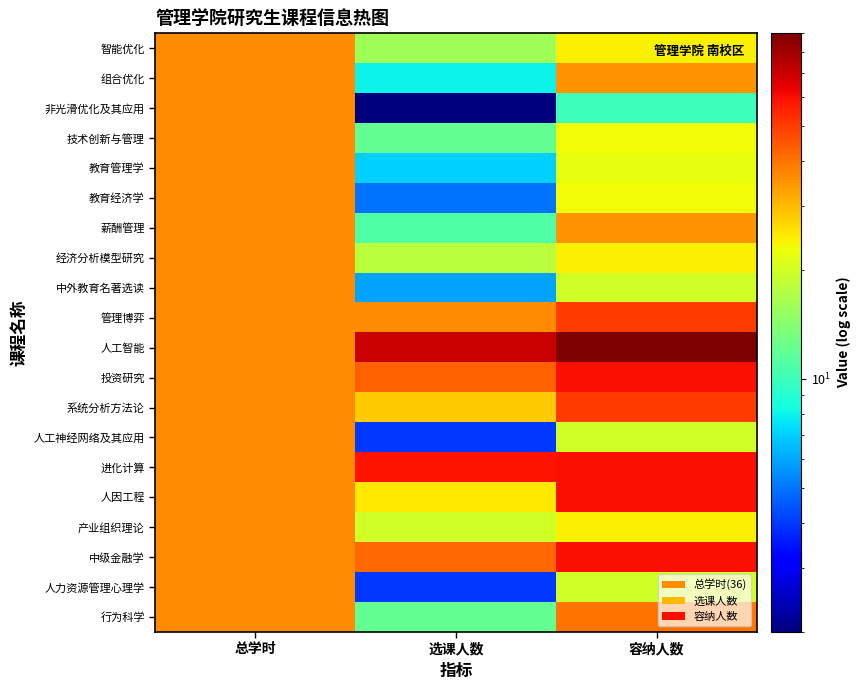

Reading left to right, transcribe all the data shown in this chart.

智能优化: 总学时=36	选课人数=16	容纳人数=24
组合优化: 总学时=36	选课人数=8	容纳人数=35
非光滑优化及其应用: 总学时=36	选课人数=2	容纳人数=10
技术创新与管理: 总学时=36	选课人数=12	容纳人数=23
教育管理学: 总学时=36	选课人数=7	容纳人数=22
教育经济学: 总学时=36	选课人数=5	容纳人数=23
薪酬管理: 总学时=36	选课人数=11	容纳人数=35
经济分析模型研究: 总学时=36	选课人数=18	容纳人数=24
中外教育名著选读: 总学时=36	选课人数=6	容纳人数=20
管理博弈: 总学时=36	选课人数=36	容纳人数=50
人工智能: 总学时=36	选课人数=70	容纳人数=90
投资研究: 总学时=36	选课人数=43	容纳人数=60
系统分析方法论: 总学时=36	选课人数=28	容纳人数=50
人工神经网络及其应用: 总学时=36	选课人数=4	容纳人数=20
进化计算: 总学时=36	选课人数=59	容纳人数=60
人因工程: 总学时=36	选课人数=25	容纳人数=60
产业组织理论: 总学时=36	选课人数=20	容纳人数=24
中级金融学: 总学时=36	选课人数=42	容纳人数=60
人力资源管理心理学: 总学时=36	选课人数=4	容纳人数=20
行为科学: 总学时=36	选课人数=12	容纳人数=40